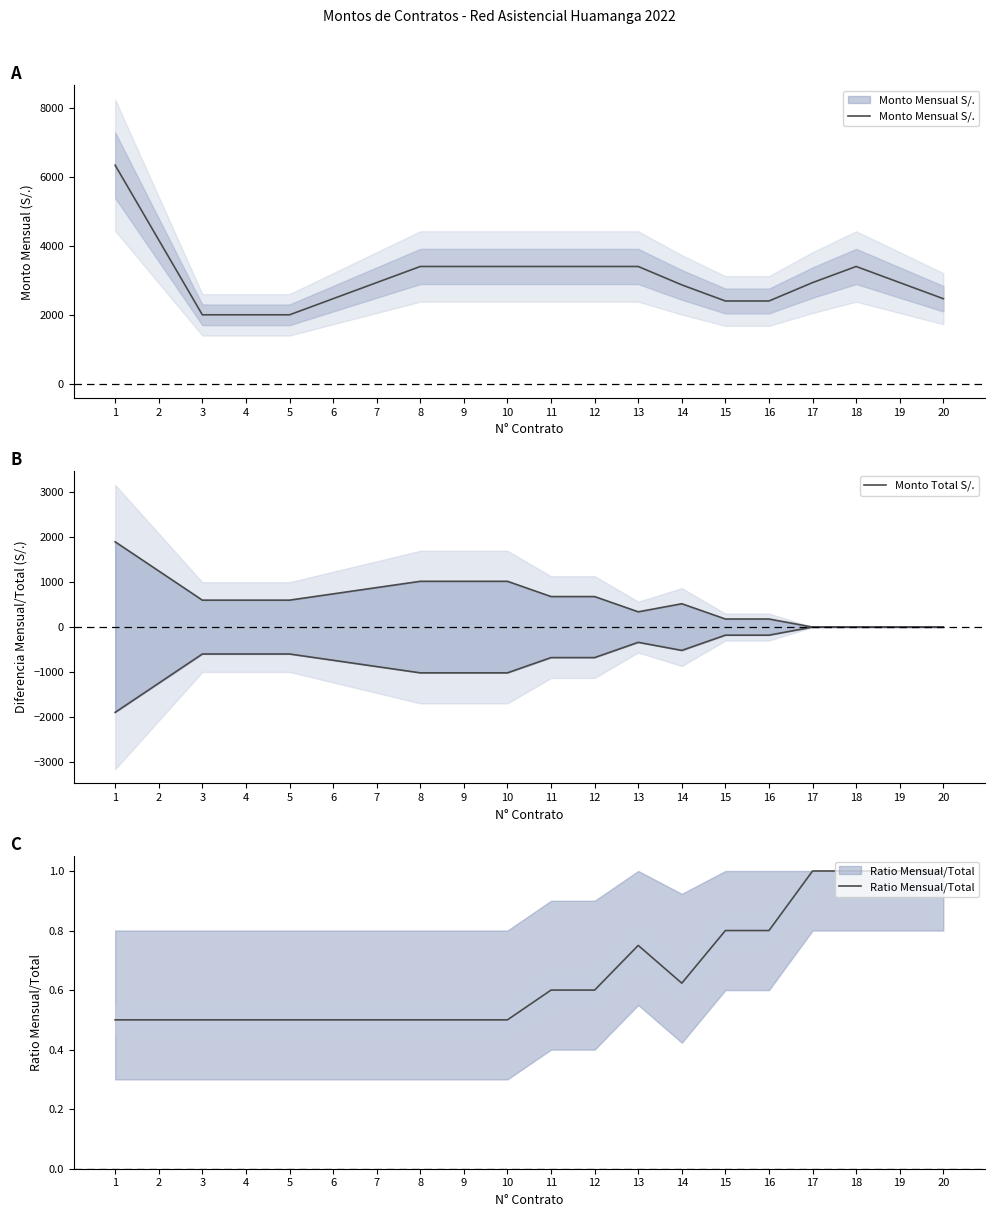

What is the value of the Monto Total S/. point at the 5th from the left?

600.0